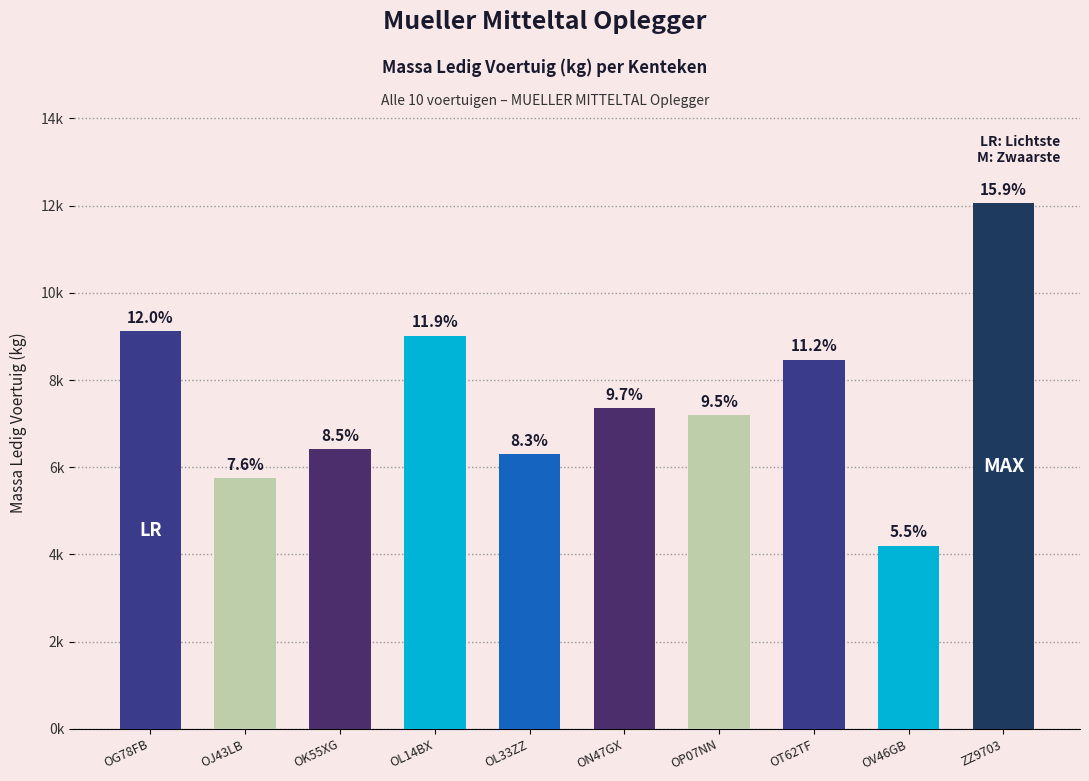

What value does the data have at ZZ9703, to the nearest 100?

12000